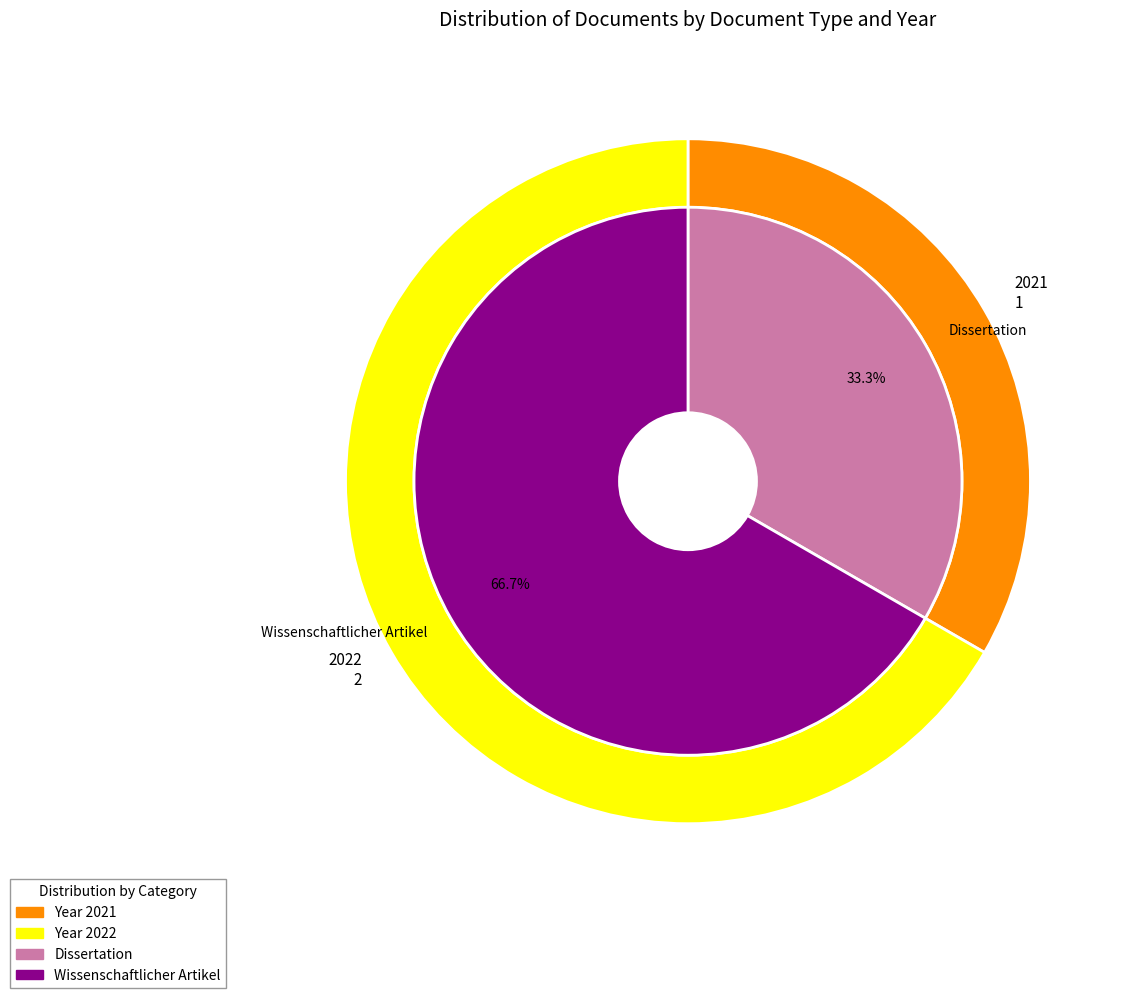

The OPUS4-27192 slice represents 46% of the pie. True or false?

False